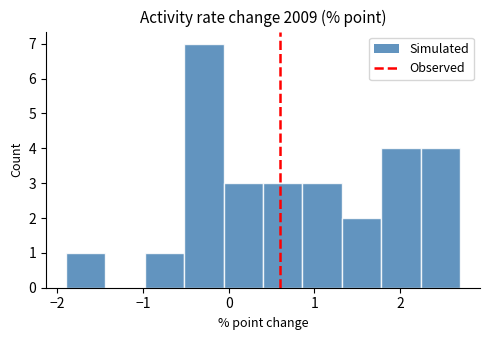

How tall is the bar that spans 0.86 to 1.32 on the x-axis? Neither the bar edges nor the heights are printed on the chart, so give them approximately, as read against the axes.

3